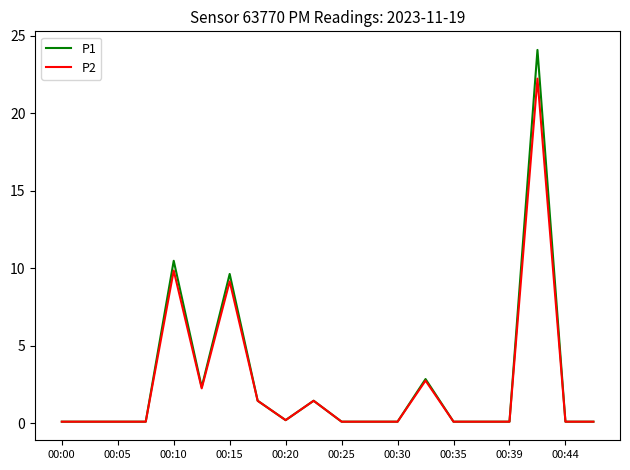

What are all the series names shown in the legend?

P1, P2